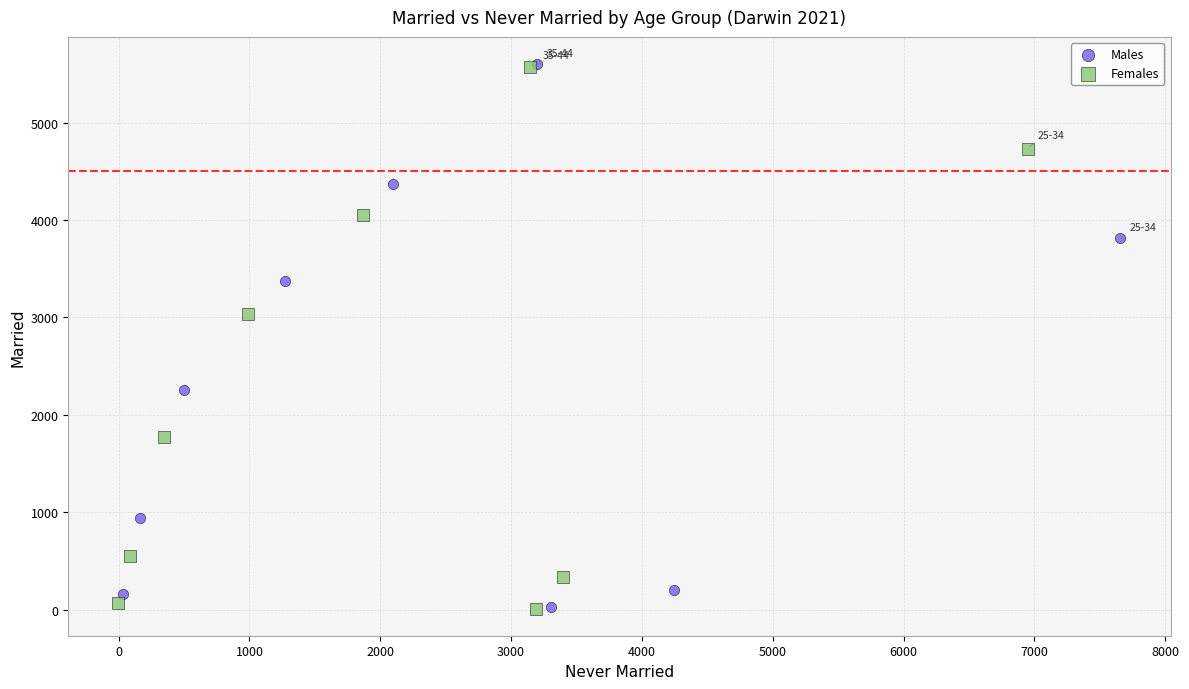

What are all the series names shown in the legend?

Males, Females